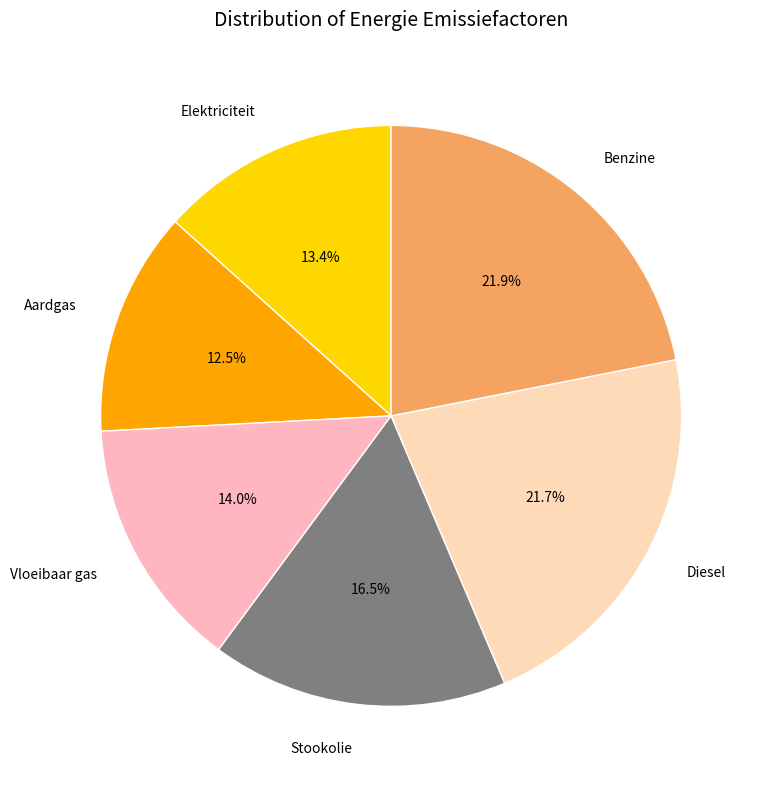

What is the smallest slice in the pie chart?

Aardgas